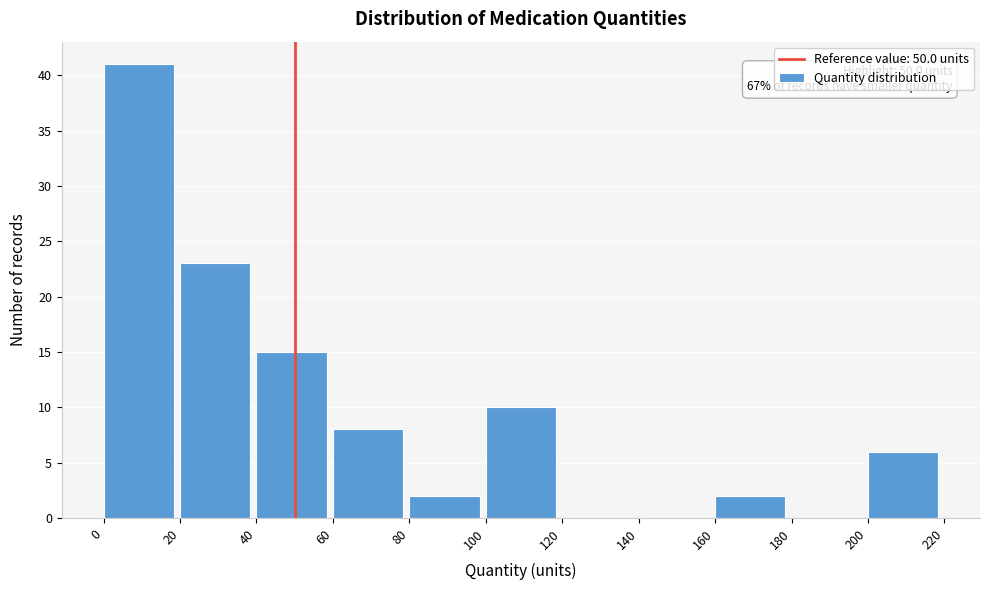

Over which range of the x-axis is the bar tallest?

0 to 20